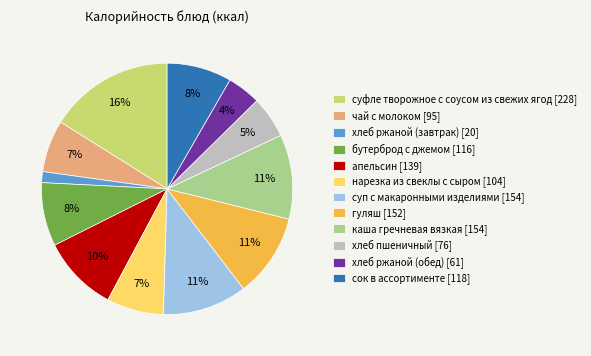

True or false: суфле творожное с соусом из свежих ягод accounts for 28% of the total.

False